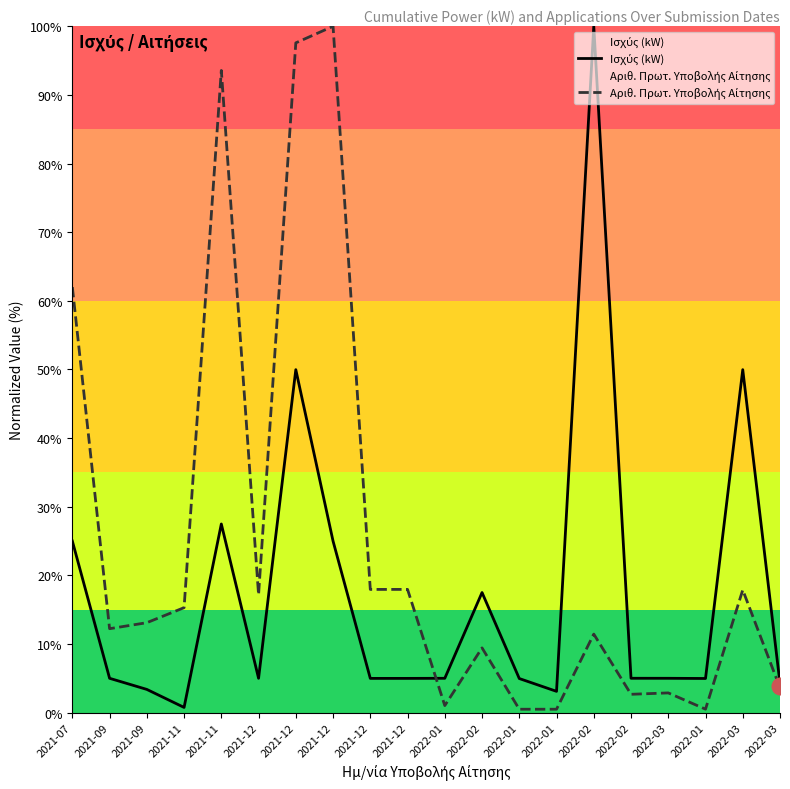

How many intersections are there between Ισχύς (kW) and Αριθ. Πρωτ. Υποβολής Αίτησης?

1